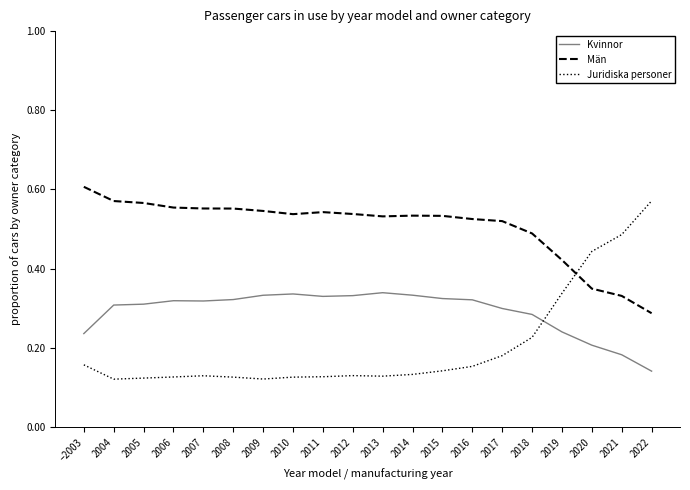

Count the Kvinnor values in the range 0 to 1.

20